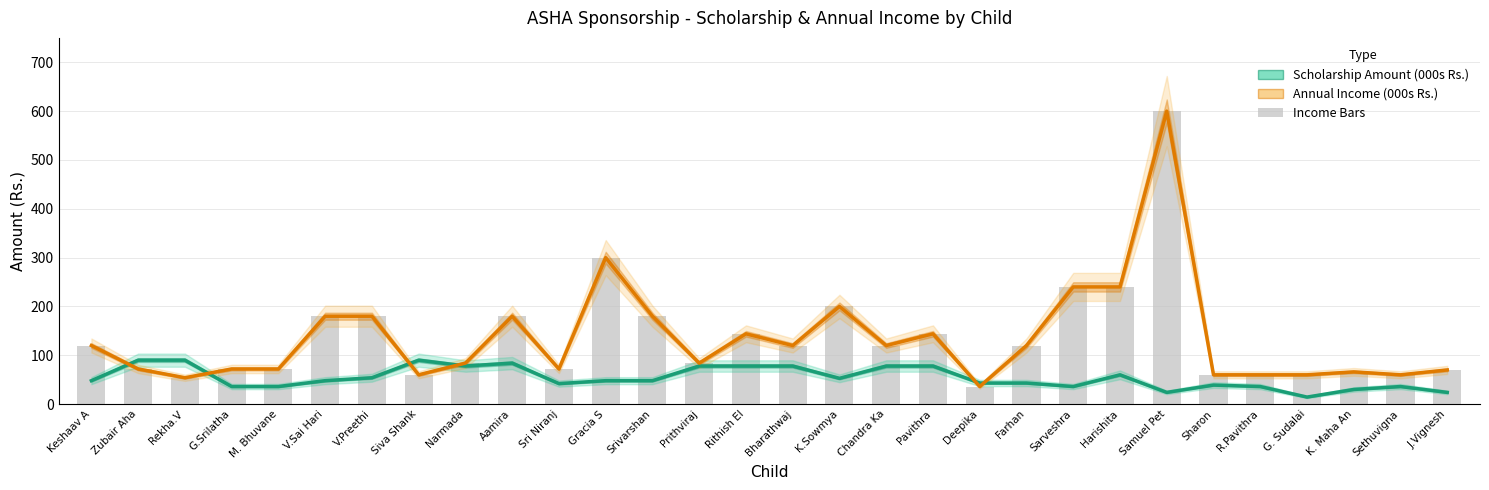

How many groups of bars are there?

30